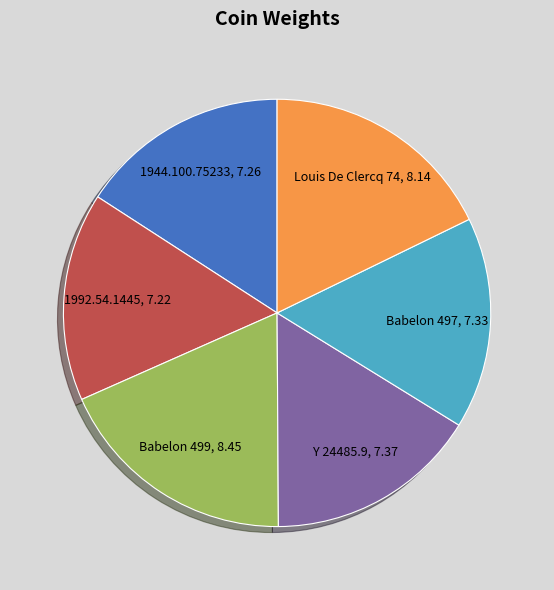

Which slice is the largest?

Babelon 499